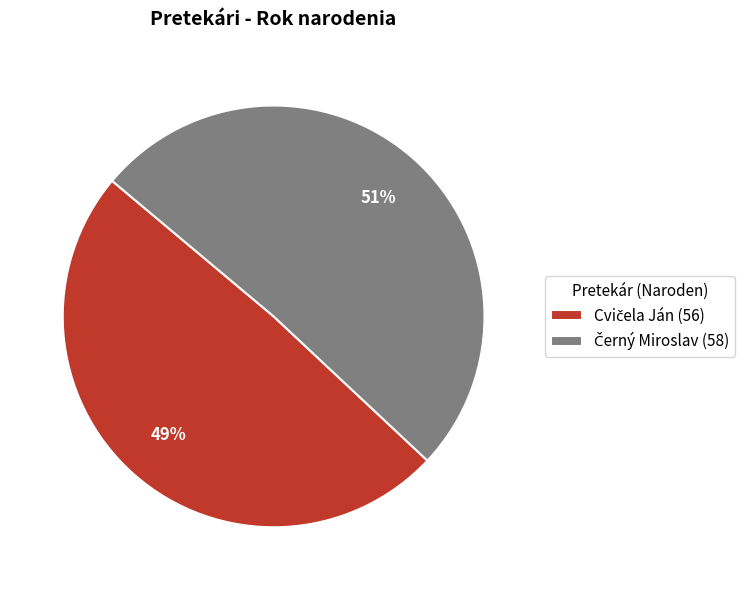

Is there a majority slice in this chart?

Yes